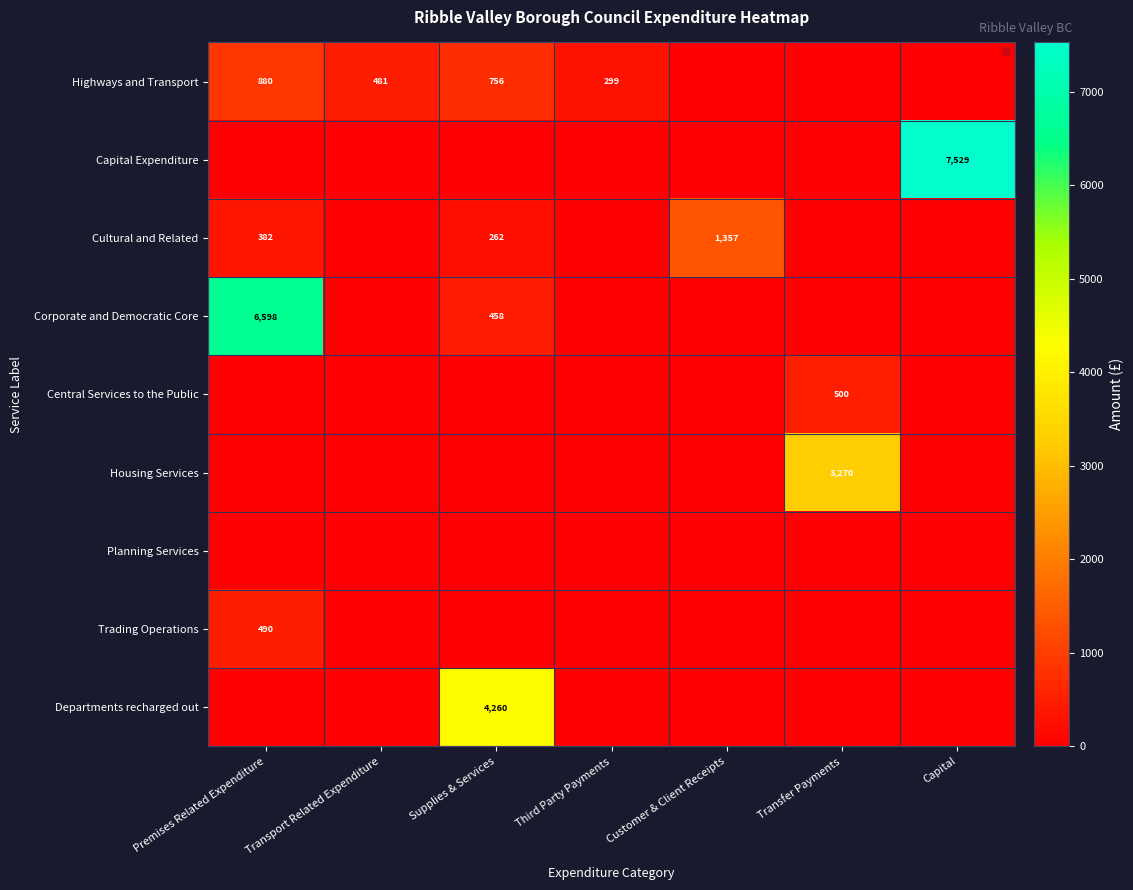

True or false: Cultural and Related has a value of 382 at Premises Related Expenditure.

True